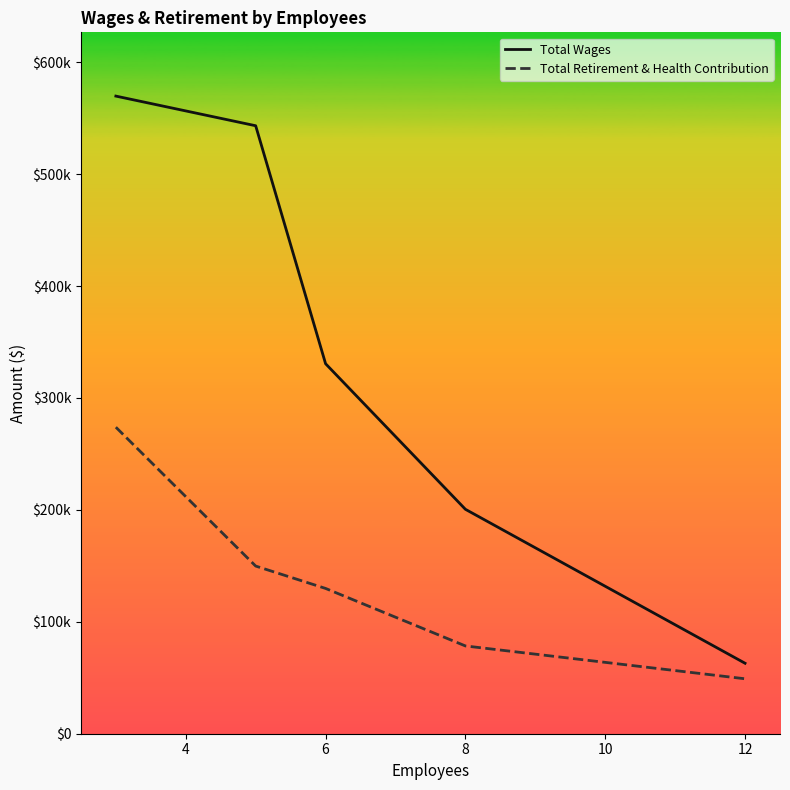

Which series has the largest range (max minus min)?

Total Wages